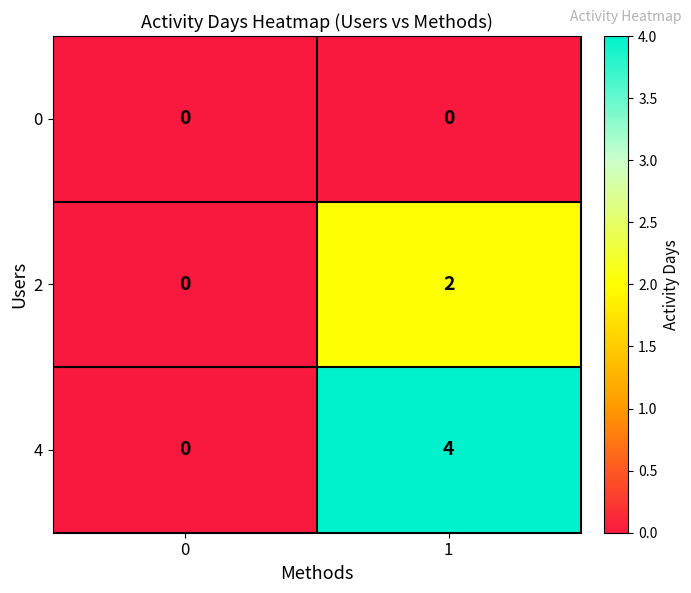

What is the greatest value displayed?

4